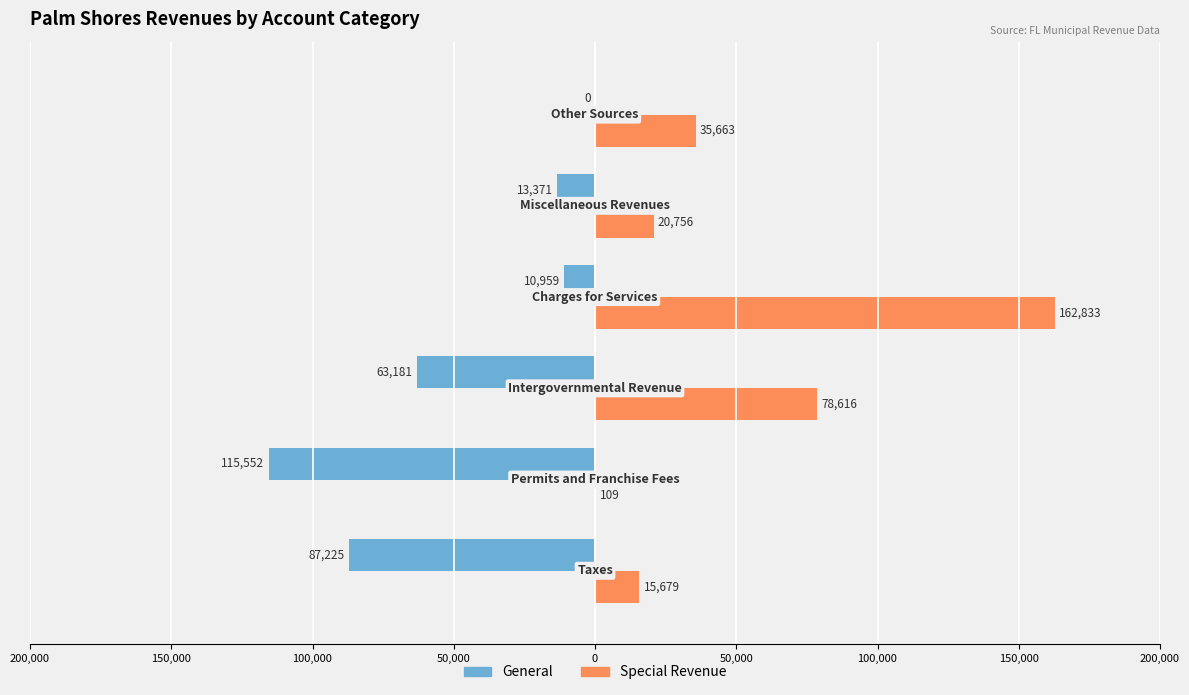

What is the average value of the Special Revenue series?

52276